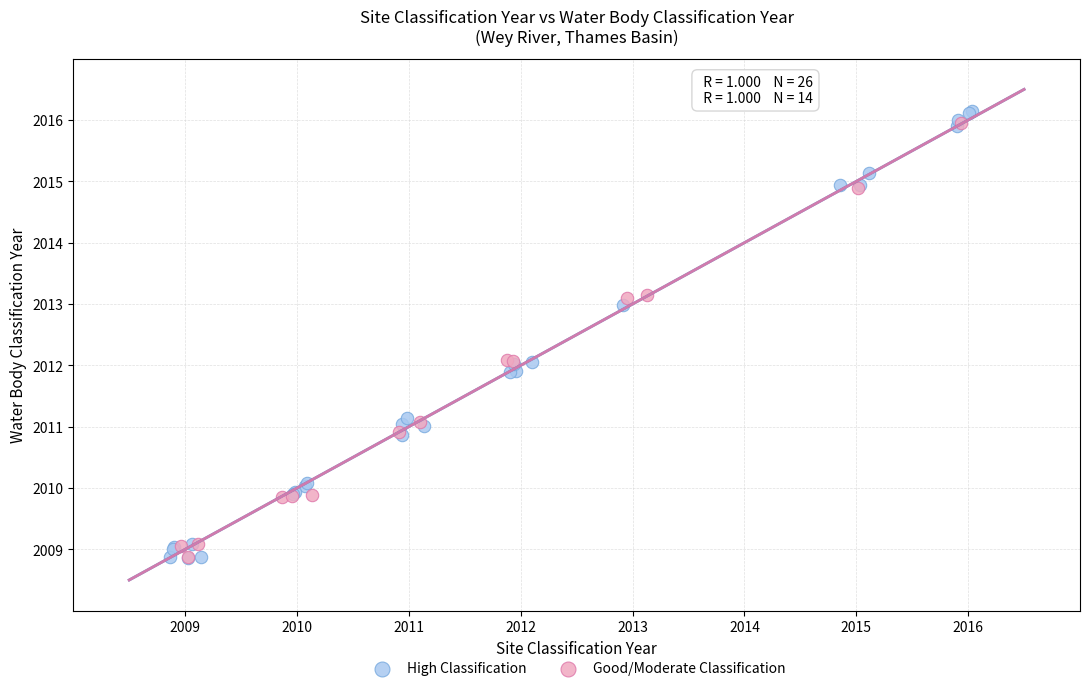

Which series has the widest spread of Y values?

High Classification